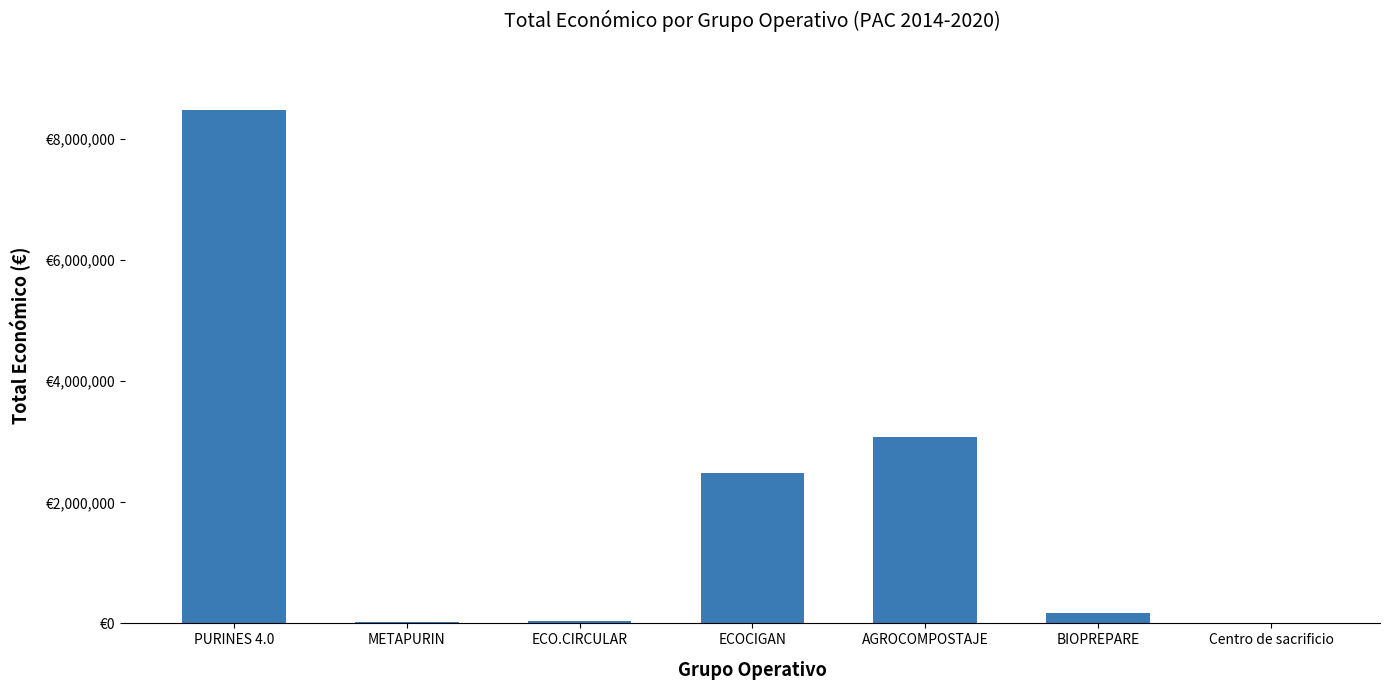

What is the value of the 2nd bar from the left?

26995